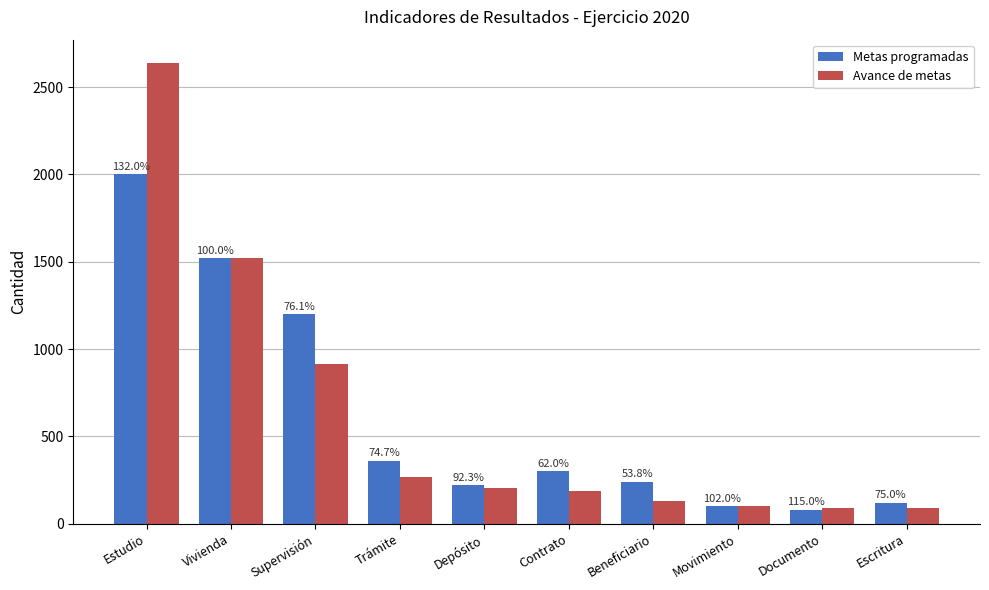

Reading right to left, transcribe all the data shown in this chart.

Metas programadas: Escritura=120	Documento=80	Movimiento=99	Beneficiario=240	Contrato=300	Depósito=220	Trámite=360	Supervisión=1200	Vivienda=1519	Estudio=2000
Avance de metas: Escritura=90	Documento=92	Movimiento=101	Beneficiario=129	Contrato=186	Depósito=203	Trámite=269	Supervisión=913	Vivienda=1519	Estudio=2640